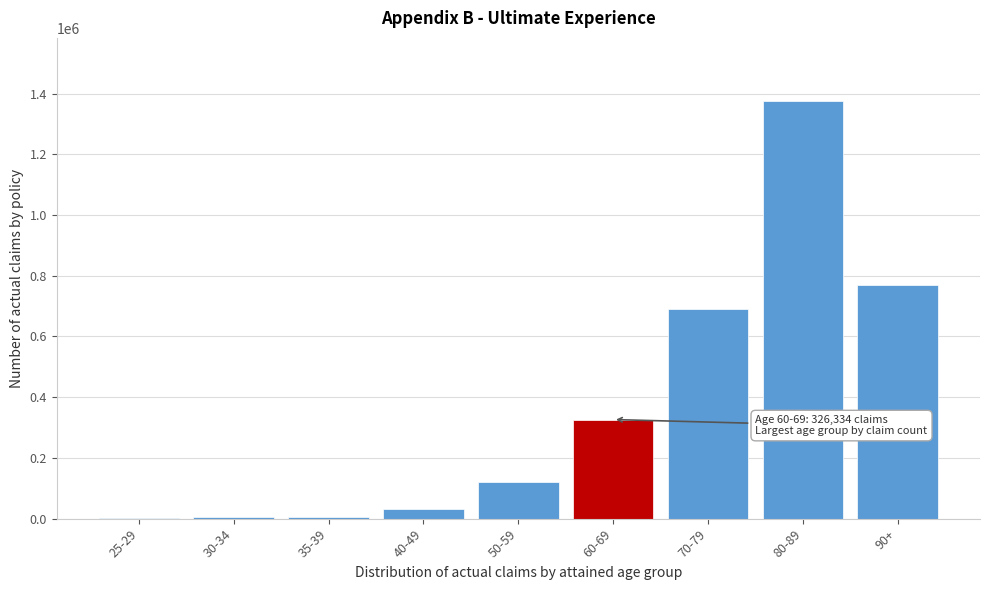

The value at 50-59 is 120230. True or false?

True